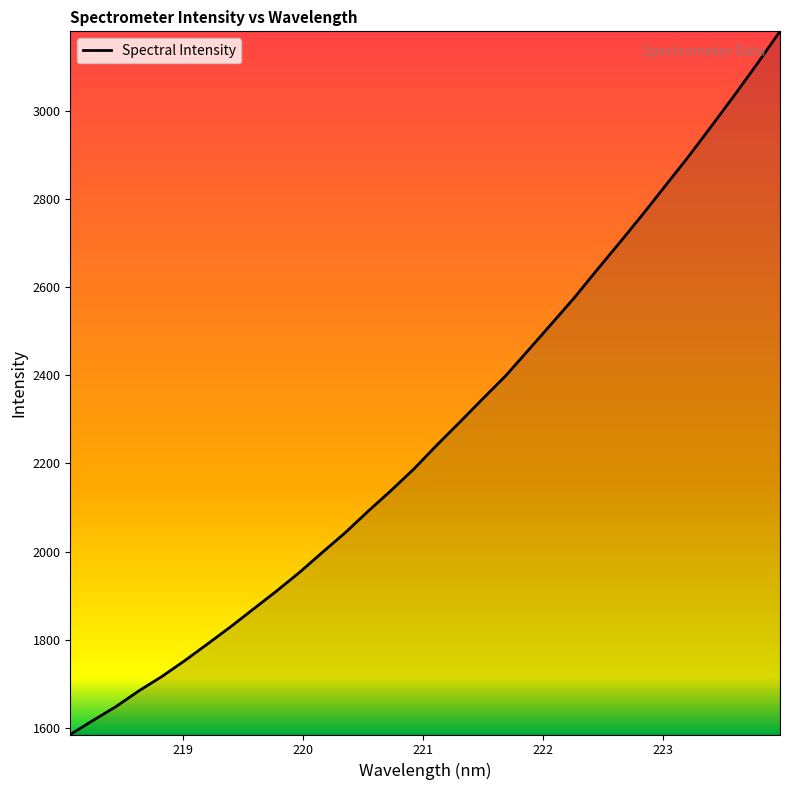

What is the difference between the maximum and minimum values?

1593.8